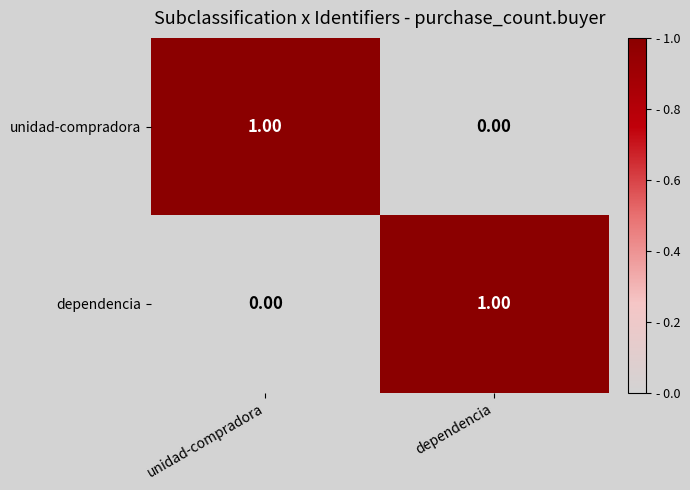

At unidad-compradora, list the series in order from smallest to largest.

dependencia, unidad-compradora